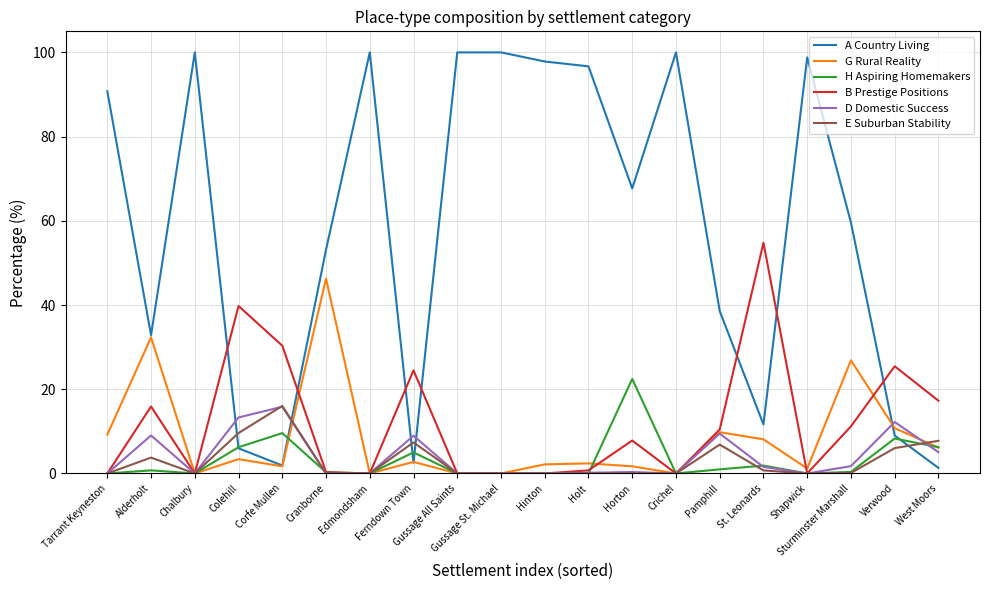

The H Aspiring Homemakers series shows 10.0 at West Moors. True or false?

False